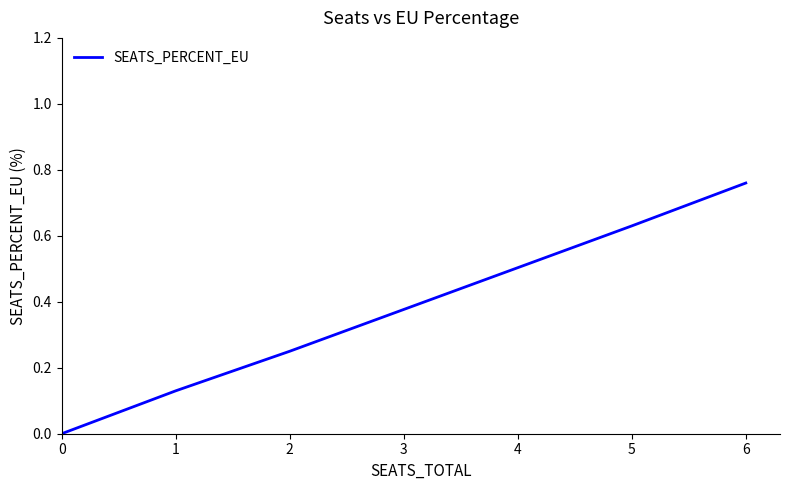

True or false: there are more than 2 points higher than both neighbors.

False